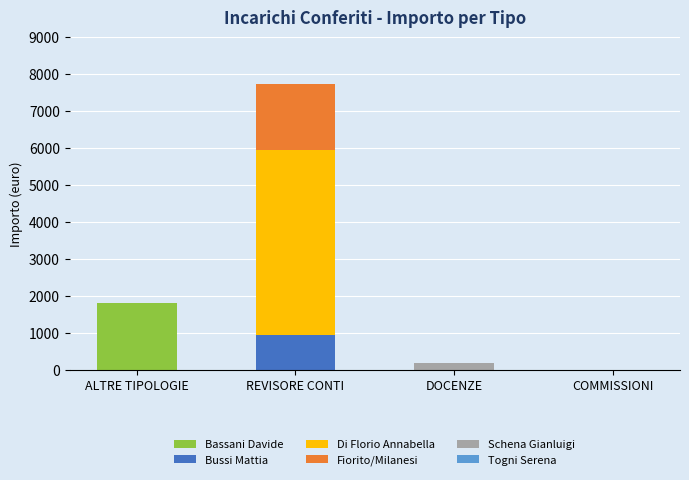

Reading right to left, list the values for the Bassani Davide series.

COMMISSIONI=0.0	DOCENZE=0.0	REVISORE CONTI=0.0	ALTRE TIPOLOGIE=1800.0